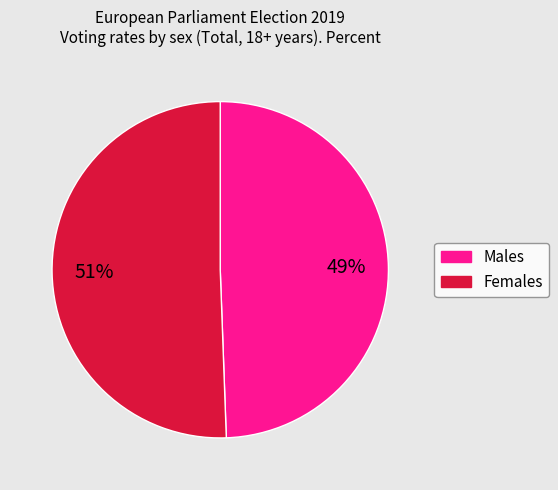

Is there any slice that represents more than half of the pie?

Yes